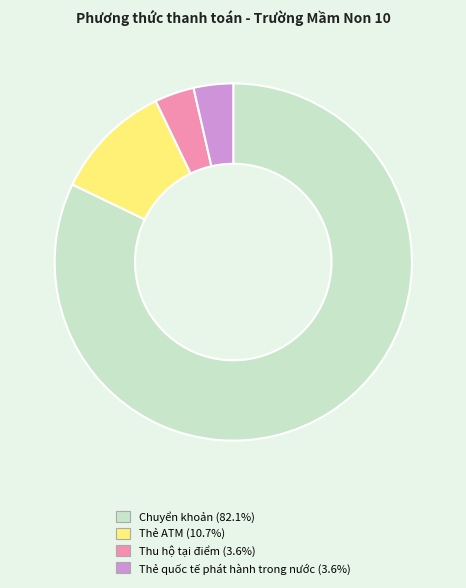

Which slice represents more than half of the pie?

Chuyển khoản